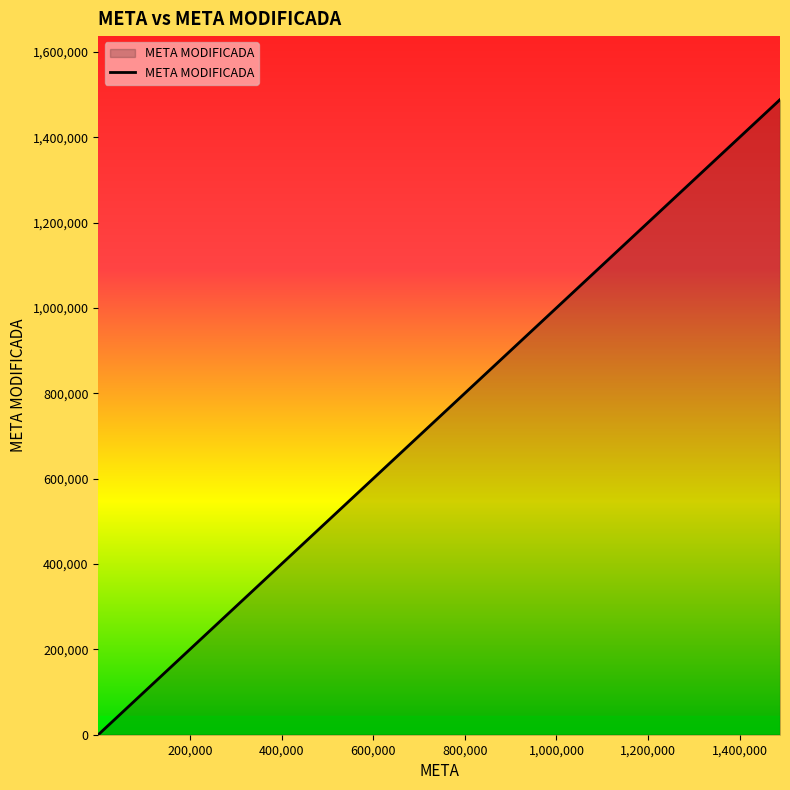

Reading left to right, list all the values displayed in this chart.

1.0	5.0	9.0	9.6	16.0	21.0	26.0	28.0	31.0	56.9	62.0	67.2	100.0	100.0	450.0	450.0	1300.0	1749.0	1488000.0